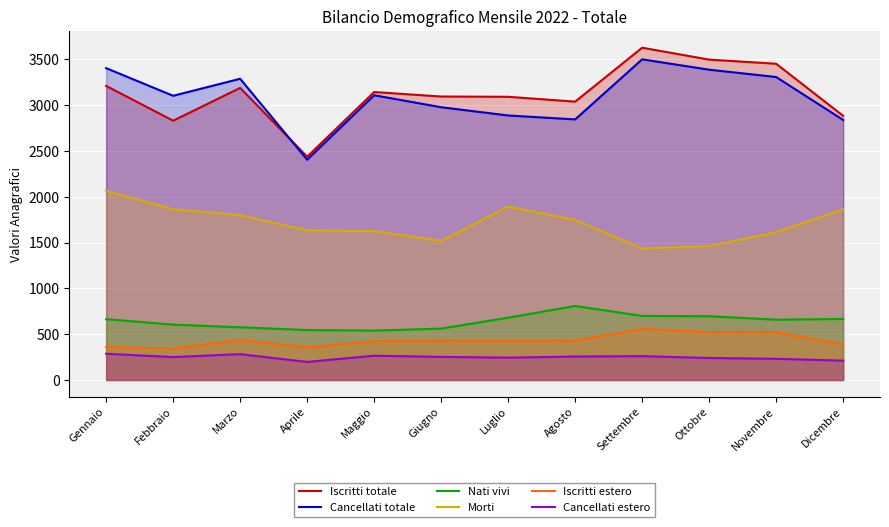

Reading left to right, what are all the values shown in this chart?

Iscritti totale: 3211	2831	3189	2438	3144	3095	3092	3039	3628	3498	3453	2884
Cancellati totale: 3405	3103	3289	2405	3109	2978	2888	2845	3501	3388	3308	2839
Nati vivi: 664	604	575	545	539	561	680	808	699	696	658	666
Morti: 2065	1864	1800	1634	1626	1519	1893	1748	1436	1462	1613	1864
Iscritti estero: 360	343	438	357	423	430	425	431	559	522	521	387
Cancellati estero: 286	250	282	197	265	252	244	256	260	240	231	211